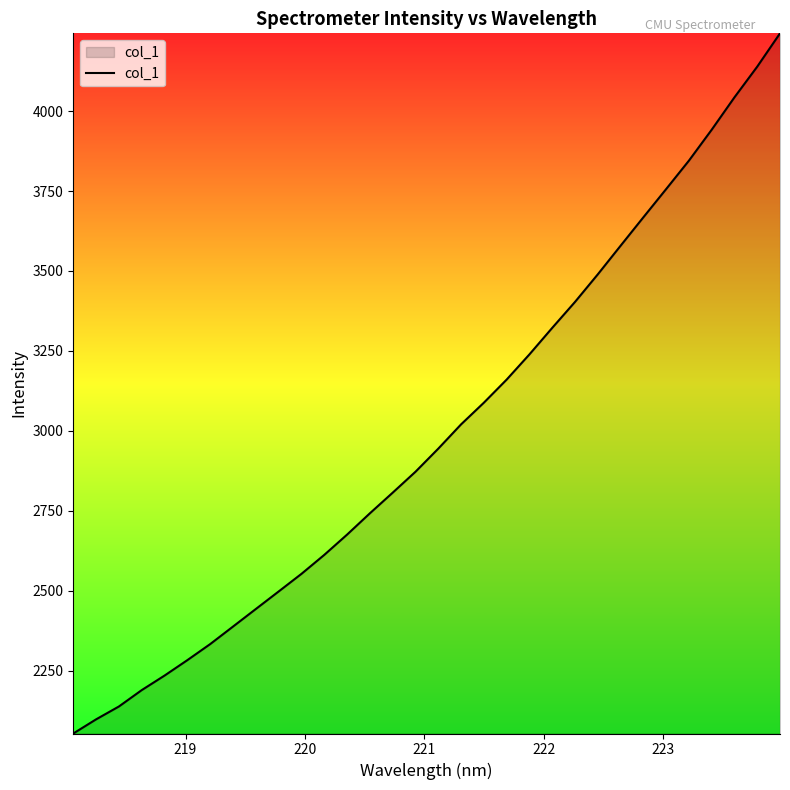

Reading left to right, what are all the values shown in this chart?

2053.7	2098.0	2138.2	2189.4	2234.9	2283.2	2333.3	2388.1	2443.0	2497.8	2552.9	2612.2	2675.6	2742.2	2806.7	2872.2	2944.4	3020.3	3088.1	3160.4	3239.2	3322.1	3403.3	3489.5	3578.9	3667.8	3756.1	3845.0	3941.7	4043.0	4139.0	4243.1